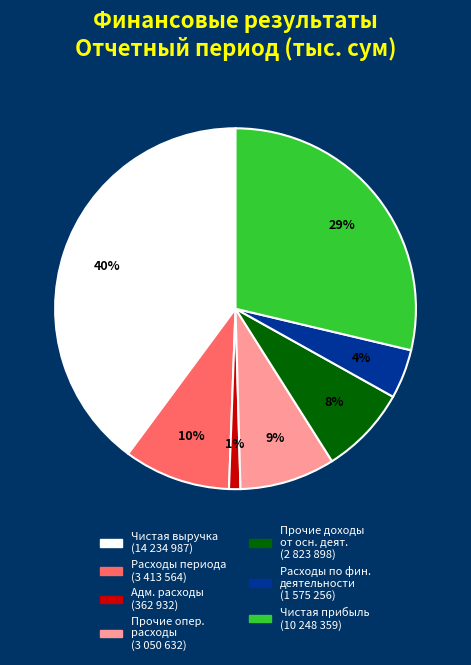

Is there a majority slice in this chart?

No